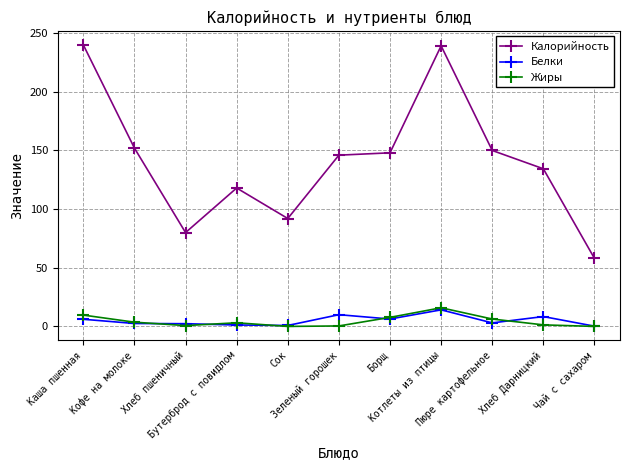

Count the number of categories in the chart.

11